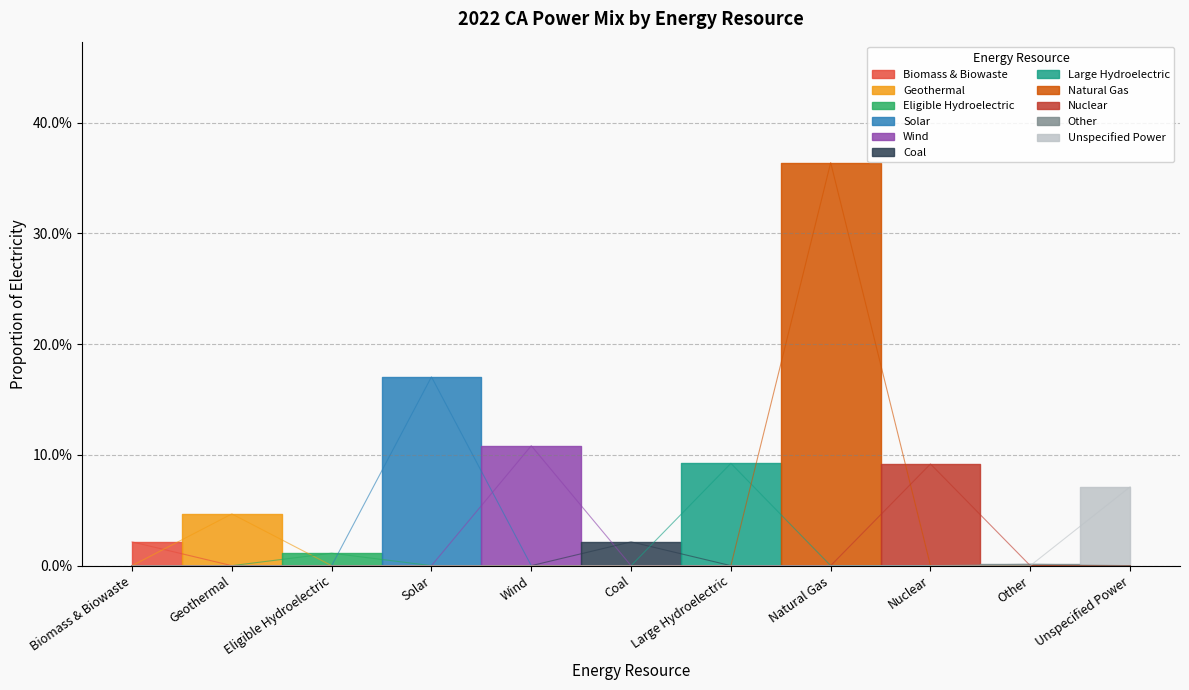

True or false: 2022 CA Power Mix has a value of 0.1 at Eligible Hydroelectric.

False